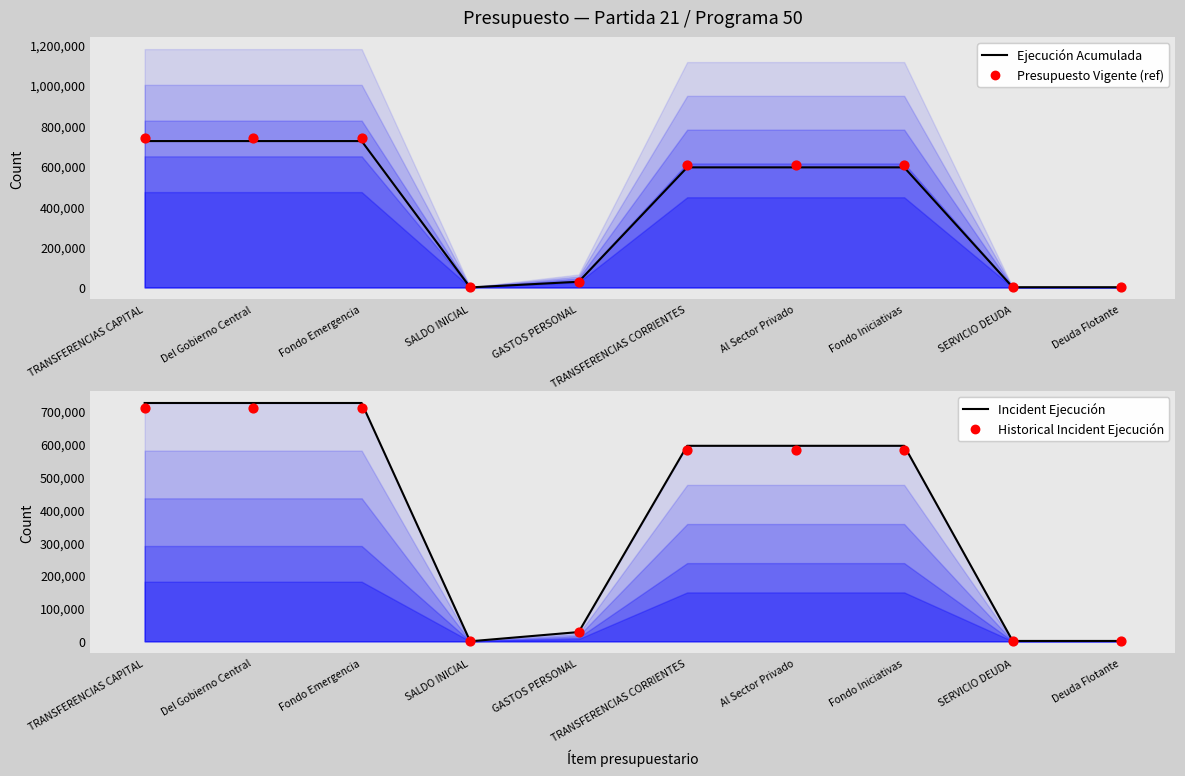

What are all the series names shown in the legend?

Ejecución Acumulada, Presupuesto Vigente (ref), Incident Ejecución, Historical Incident Ejecución